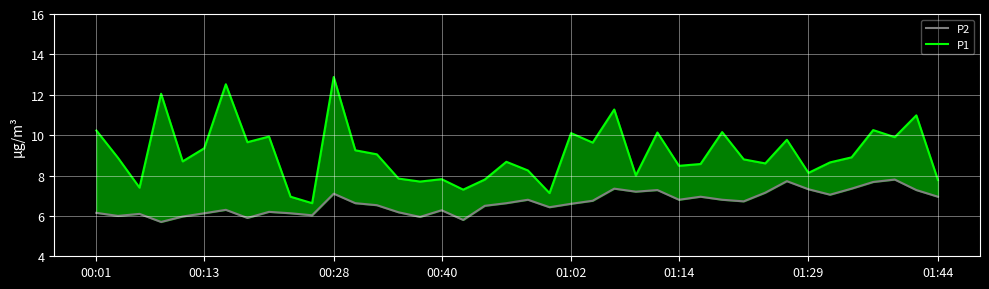

How many interior local valleys does the P2 series have?

11